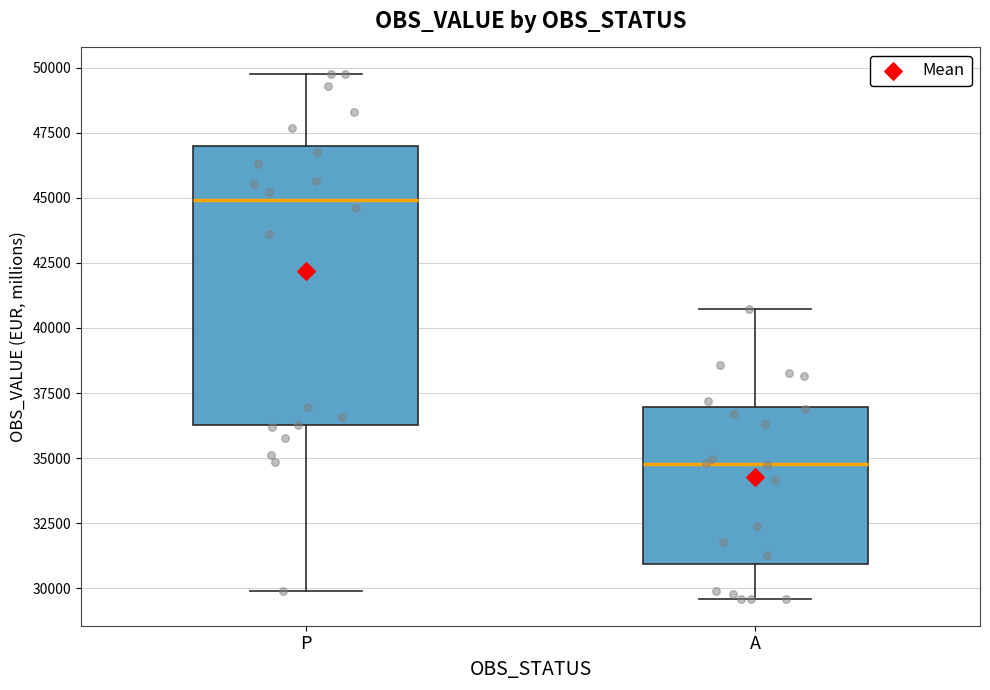

Which box has the lowest median line?

A